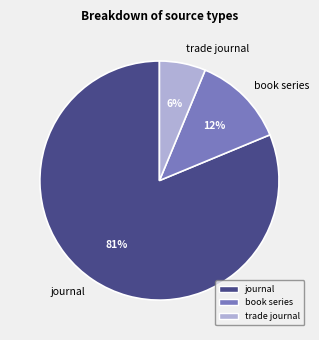

Count the number of slices in the pie.

3